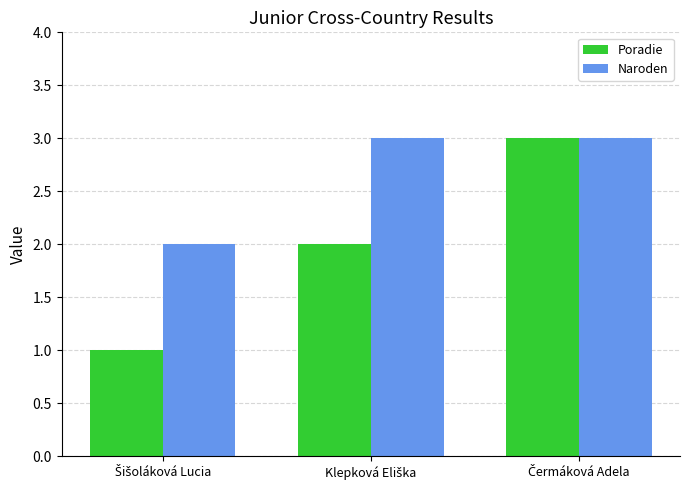

Count the Naroden values in the range 2 to 3.

3